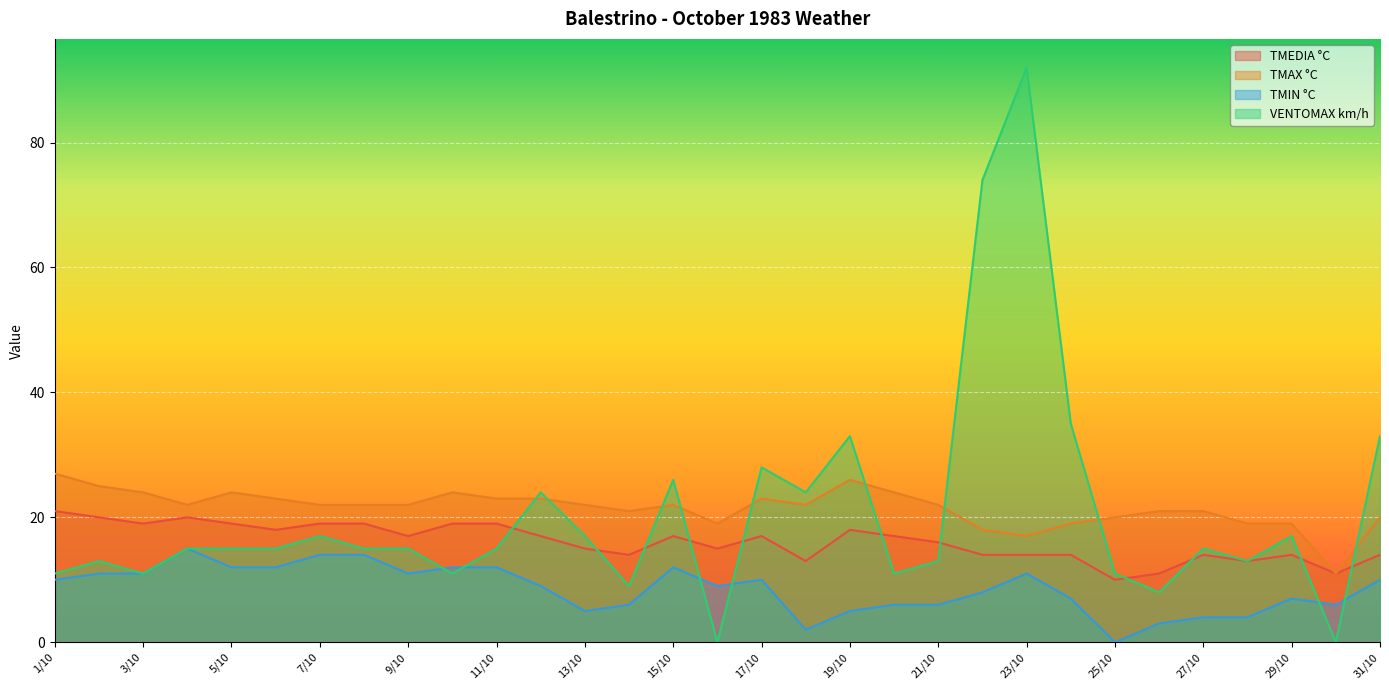

Reading left to right, what are all the values shown in this chart?

TMEDIA °C: 1/10=21	2/10=20	3/10=19	4/10=20	5/10=19	6/10=18	7/10=19	8/10=19	9/10=17	10/10=19	11/10=19	12/10=17	13/10=15	14/10=14	15/10=17	16/10=15	17/10=17	18/10=13	19/10=18	20/10=17	21/10=16	22/10=14	23/10=14	24/10=14	25/10=10	26/10=11	27/10=14	28/10=13	29/10=14	30/10=11	31/10=14
TMAX °C: 1/10=27	2/10=25	3/10=24	4/10=22	5/10=24	6/10=23	7/10=22	8/10=22	9/10=22	10/10=24	11/10=23	12/10=23	13/10=22	14/10=21	15/10=22	16/10=19	17/10=23	18/10=22	19/10=26	20/10=24	21/10=22	22/10=18	23/10=17	24/10=19	25/10=20	26/10=21	27/10=21	28/10=19	29/10=19	30/10=11	31/10=20
TMIN °C: 1/10=10	2/10=11	3/10=11	4/10=15	5/10=12	6/10=12	7/10=14	8/10=14	9/10=11	10/10=12	11/10=12	12/10=9	13/10=5	14/10=6	15/10=12	16/10=9	17/10=10	18/10=2	19/10=5	20/10=6	21/10=6	22/10=8	23/10=11	24/10=7	25/10=0	26/10=3	27/10=4	28/10=4	29/10=7	30/10=6	31/10=10
VENTOMAX km/h: 1/10=11	2/10=13	3/10=11	4/10=15	5/10=15	6/10=15	7/10=17	8/10=15	9/10=15	10/10=11	11/10=15	12/10=24	13/10=17	14/10=9	15/10=26	16/10=0	17/10=28	18/10=24	19/10=33	20/10=11	21/10=13	22/10=74	23/10=92	24/10=35	25/10=11	26/10=8	27/10=15	28/10=13	29/10=17	30/10=0	31/10=33